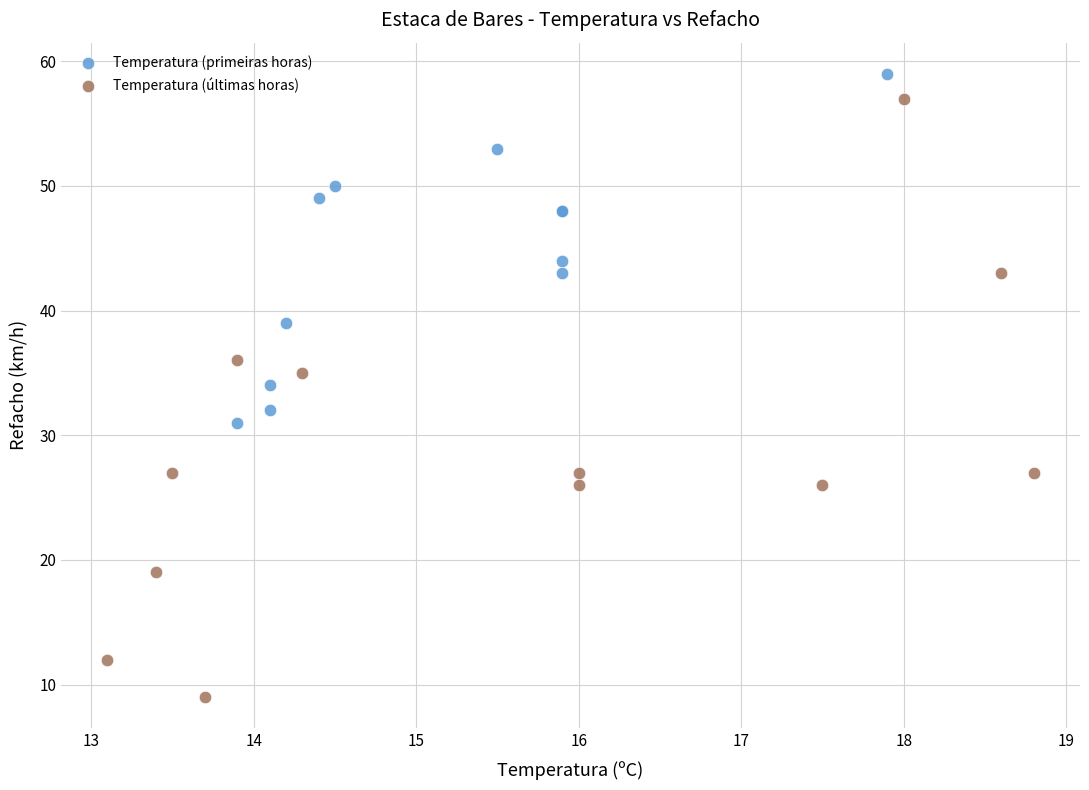

Which series has the widest spread of Y values?

Temperatura (últimas horas)